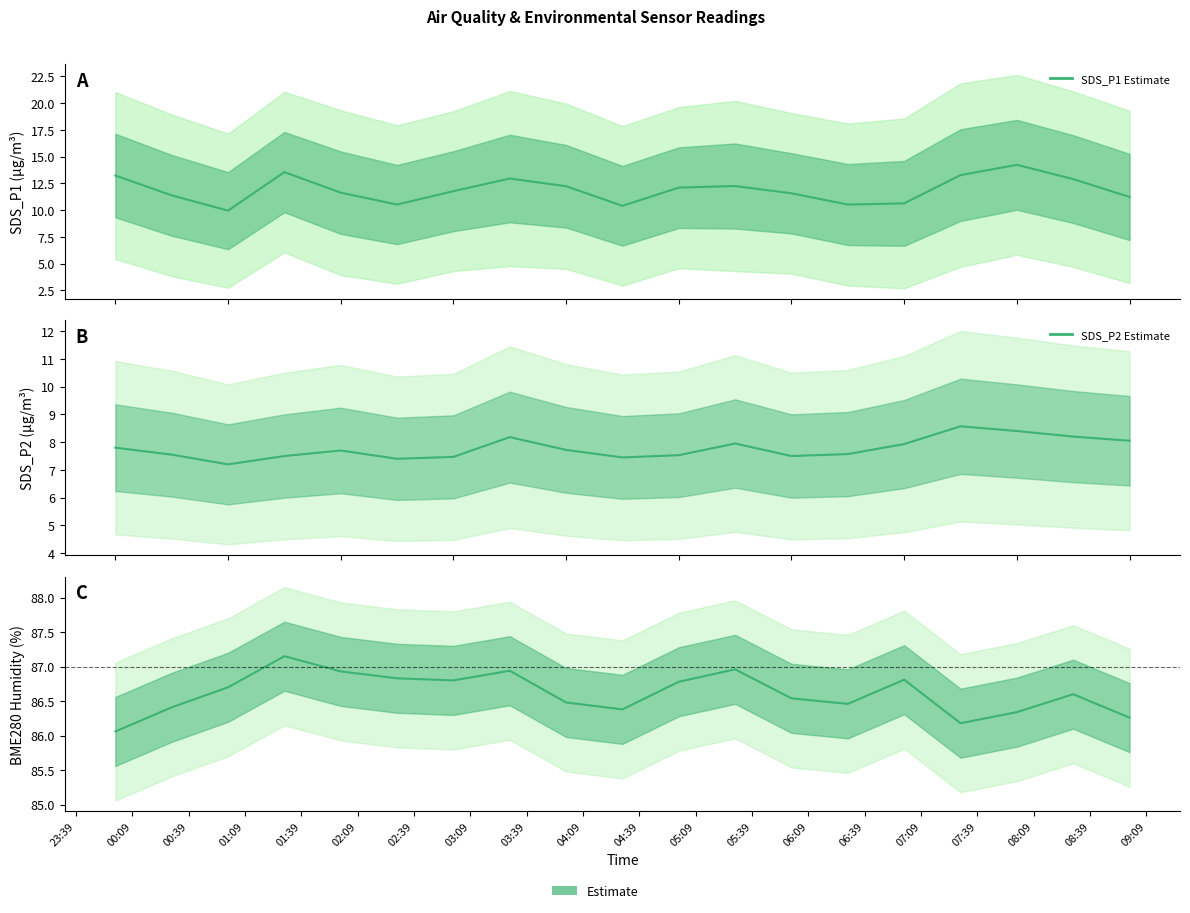

Rank the series by their maximum value, from lowest to highest.

SDS_P2, SDS_P1, BME280_humidity